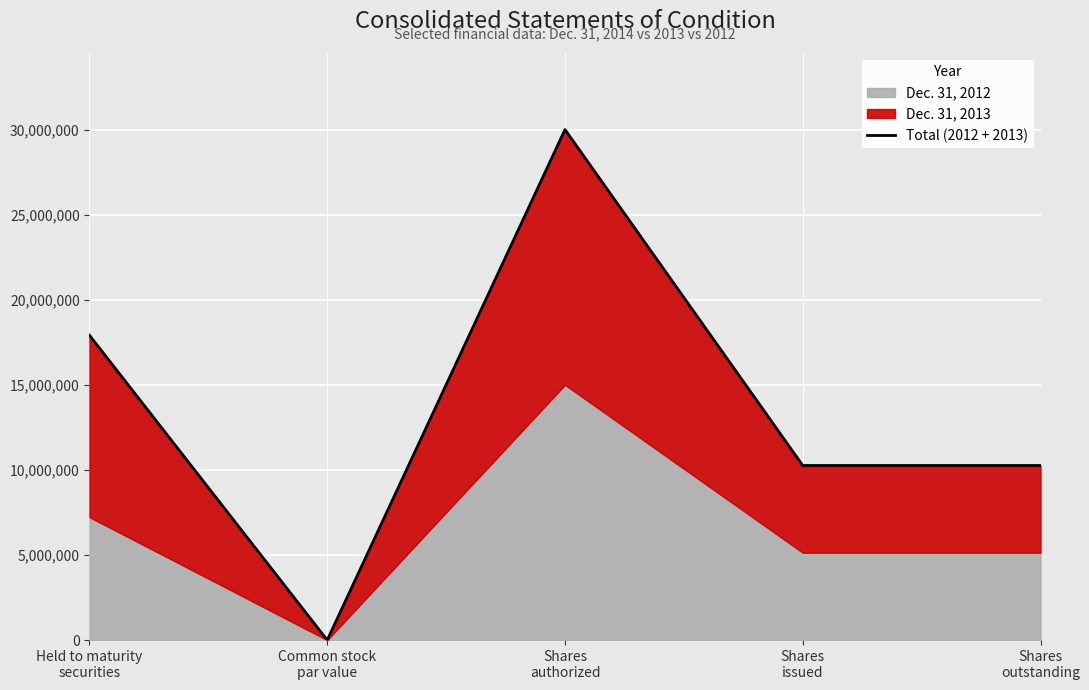

Is it true that the value at Common stock
par value is 3?

False